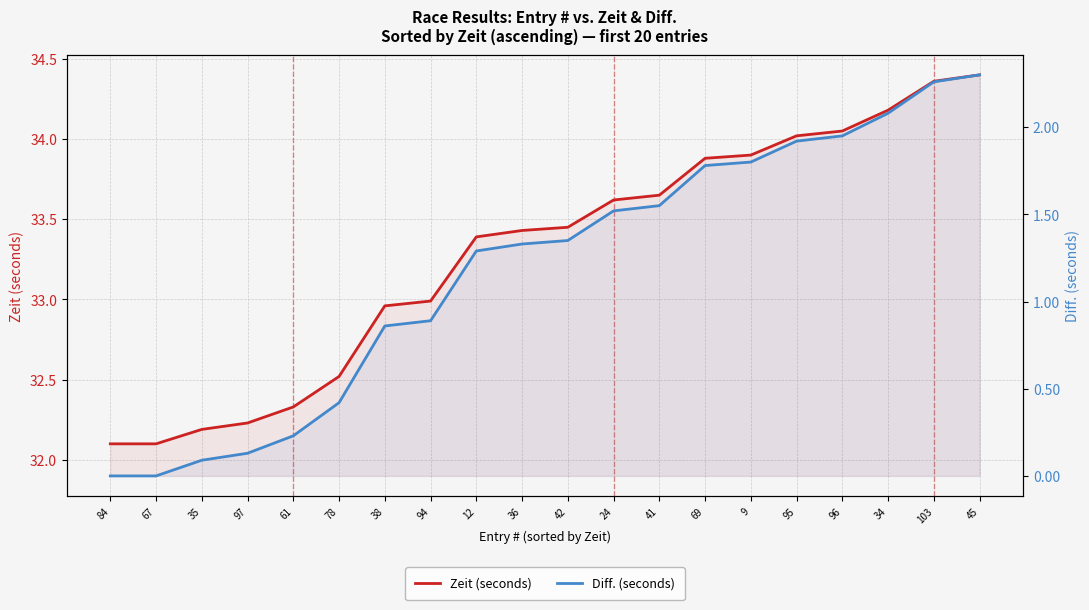

True or false: Diff. (seconds) and Zeit (seconds) intersect in this chart.

False